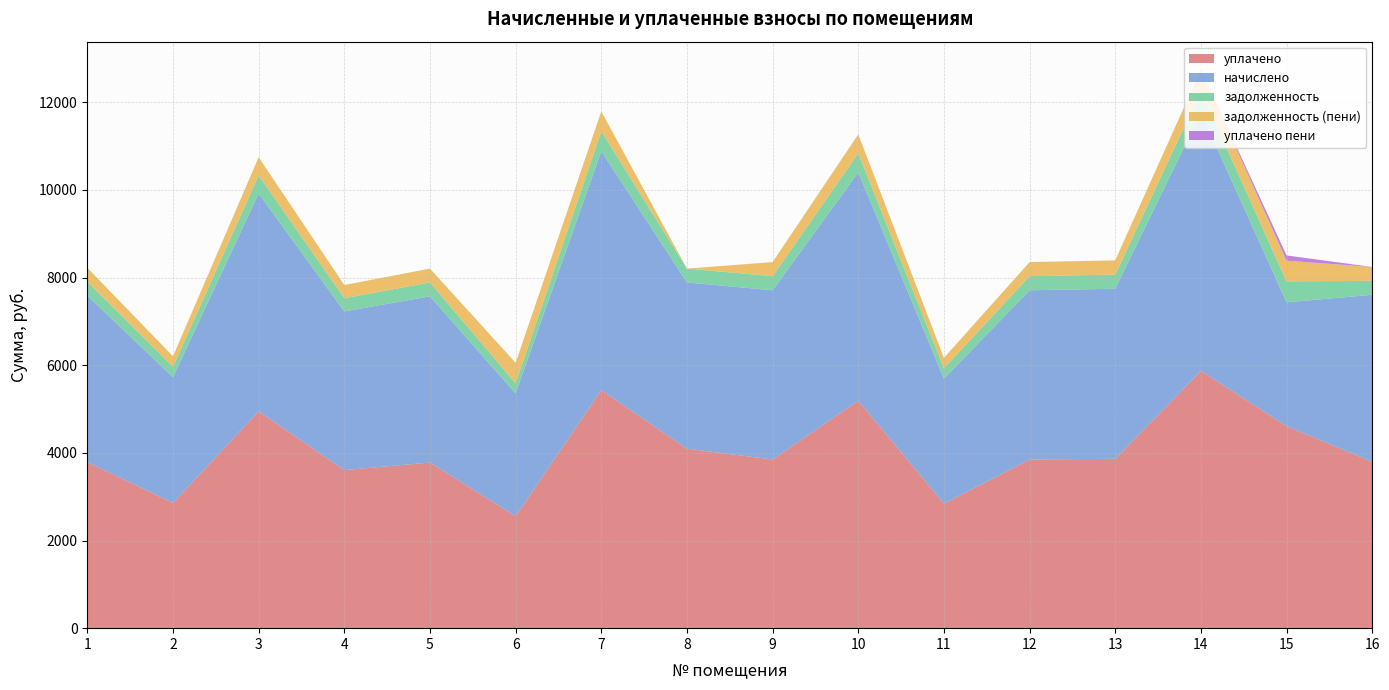

Reading left to right, what are all the values shown in this chart?

задолженность: 1=316.8	2=239.0	3=414.0	4=301.7	5=316.1	6=233.3	7=454.3	8=316.1	9=321.8	10=434.2	11=237.6	12=321.8	13=323.7	14=491.0	15=479.0	16=317.5
начислено: 1=3801.6	2=2868.5	3=4968.0	4=3620.2	5=3793.0	6=2799.4	7=5451.8	8=3793.0	9=3862.1	10=5209.9	11=2851.2	12=3862.1	13=3879.4	14=5892.5	15=2825.3	16=3810.2
уплачено: 1=3788.4	2=2858.5	3=4950.8	4=3607.6	5=3779.8	6=2556.4	7=5432.9	8=4095.9	9=3848.7	10=5191.8	11=2841.3	12=3848.7	13=3865.5	14=5872.0	15=4610.7	16=3797.0
задолженность (пени): 1=316.8	2=239.0	3=414.0	4=301.7	5=316.1	6=466.6	7=454.3	8=0.0	9=321.8	10=434.2	11=237.6	12=321.8	13=323.3	14=491.0	15=470.9	16=317.5
уплачено пени: 1=0.0	2=0.0	3=0.0	4=0.0	5=0.0	6=0.0	7=0.0	8=0.0	9=0.0	10=0.0	11=0.1	12=0.0	13=1.2	14=0.0	15=120.2	16=0.0